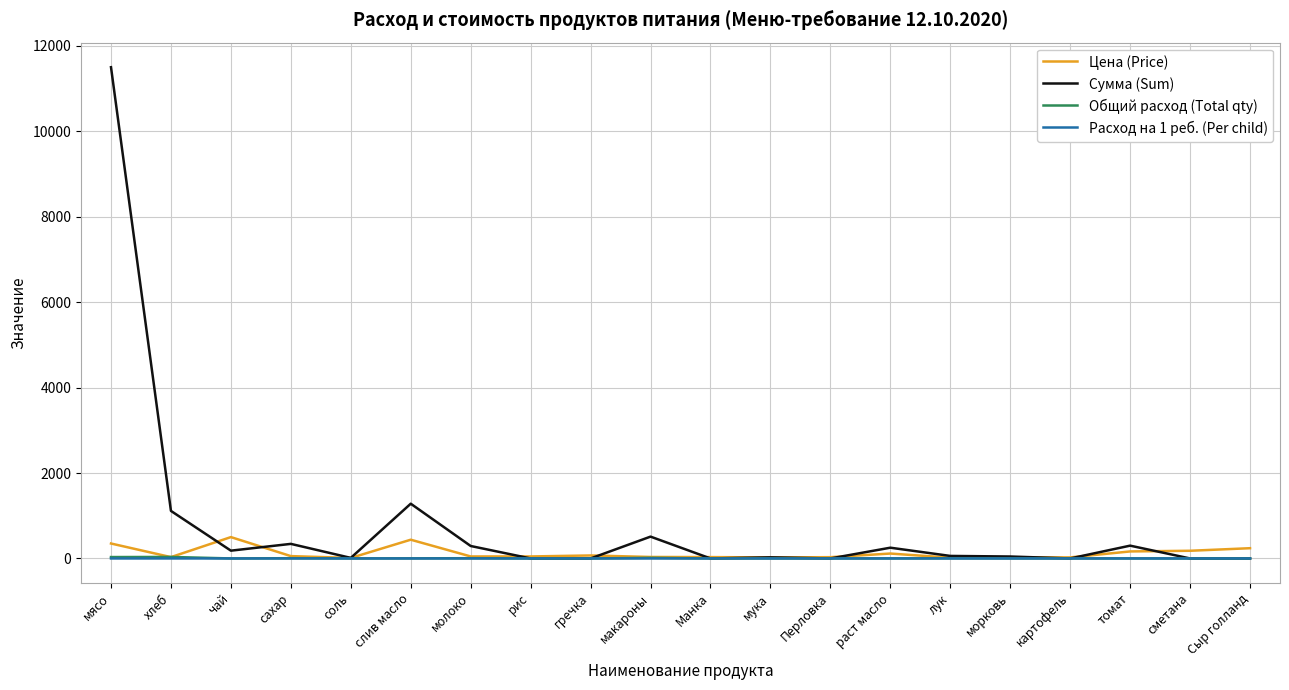

What is the highest value of the Сумма (Sum) series?

11497.5